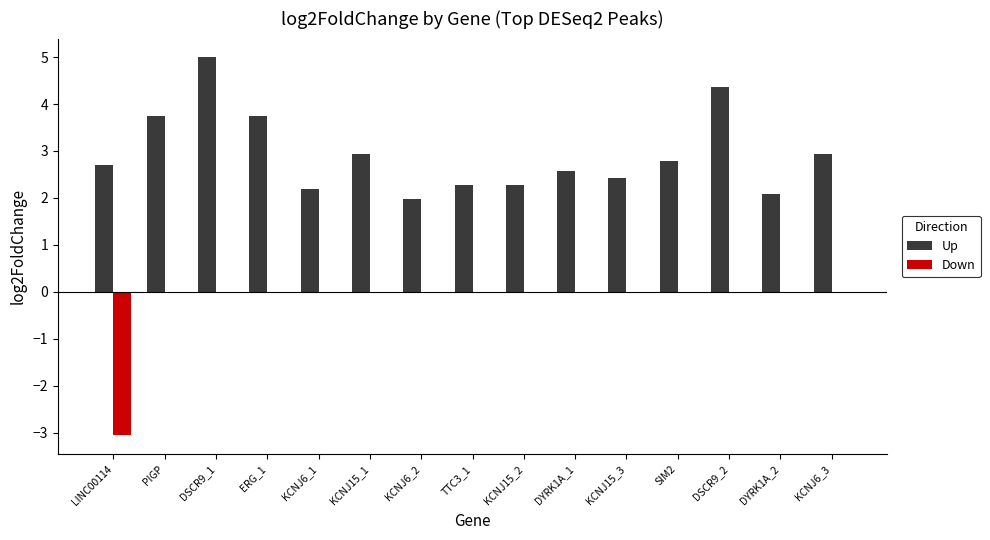

Between PIGP and DYRK1A_2, which series saw the biggest shift?

Up